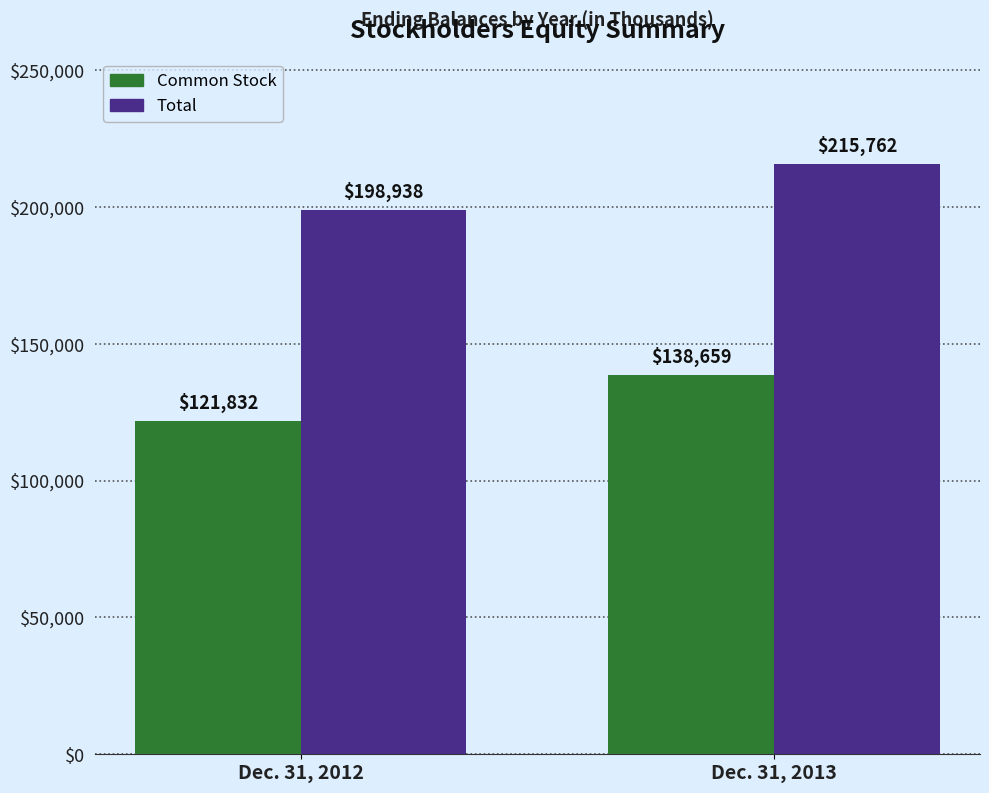

Reading left to right, what are all the values shown in this chart?

Common Stock: 121832	138659
Total: 198938	215762